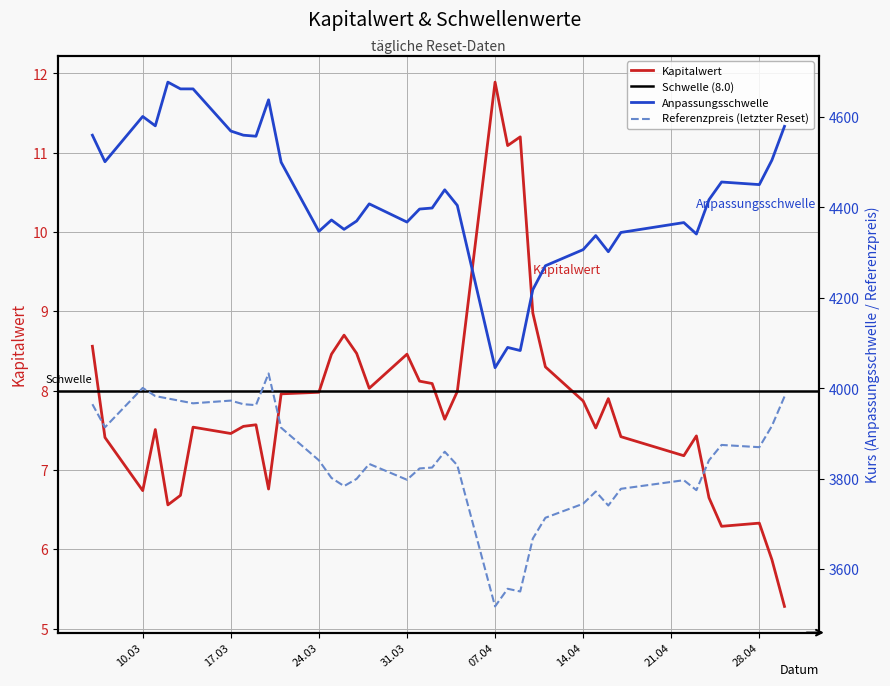

What is the difference between the Anpassungsschwelle values at 2025-03-17 and 2025-04-10?

350.8